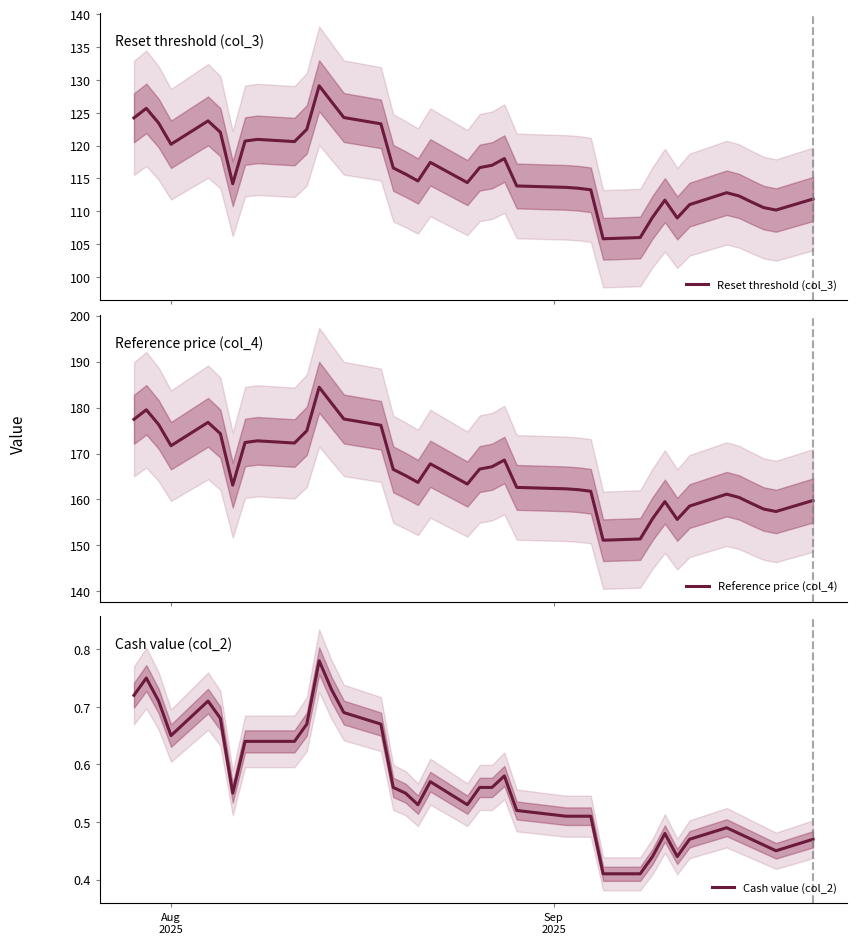

Which series has the widest spread of values?

Reference price (col_4)